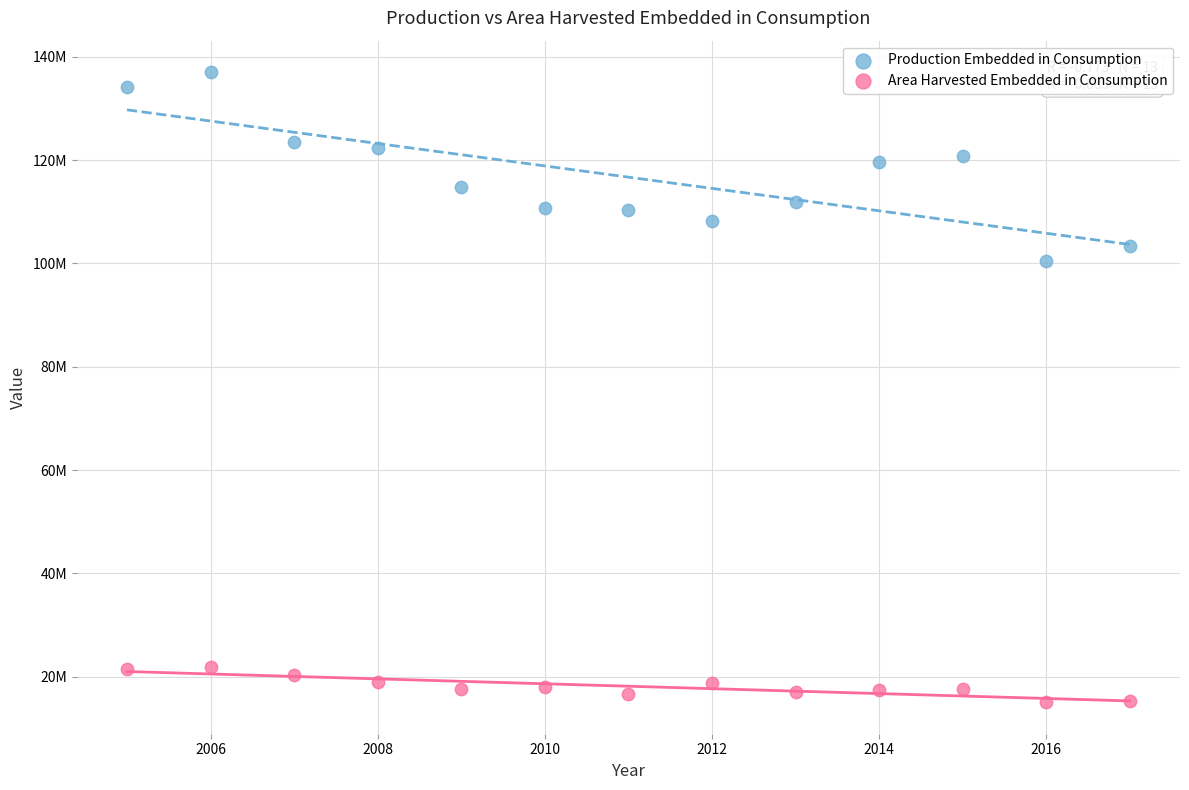

What are all the series names shown in the legend?

Production Embedded in Consumption, Area Harvested Embedded in Consumption